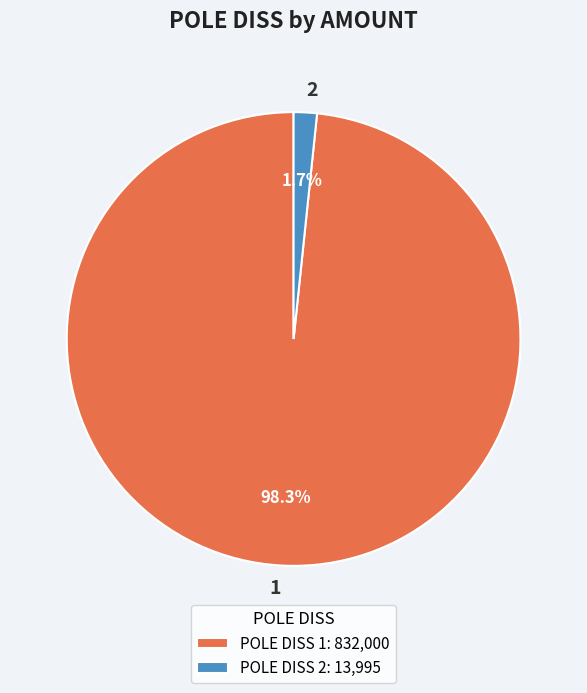

What percentage do 2 and 1 together represent?

100.0%